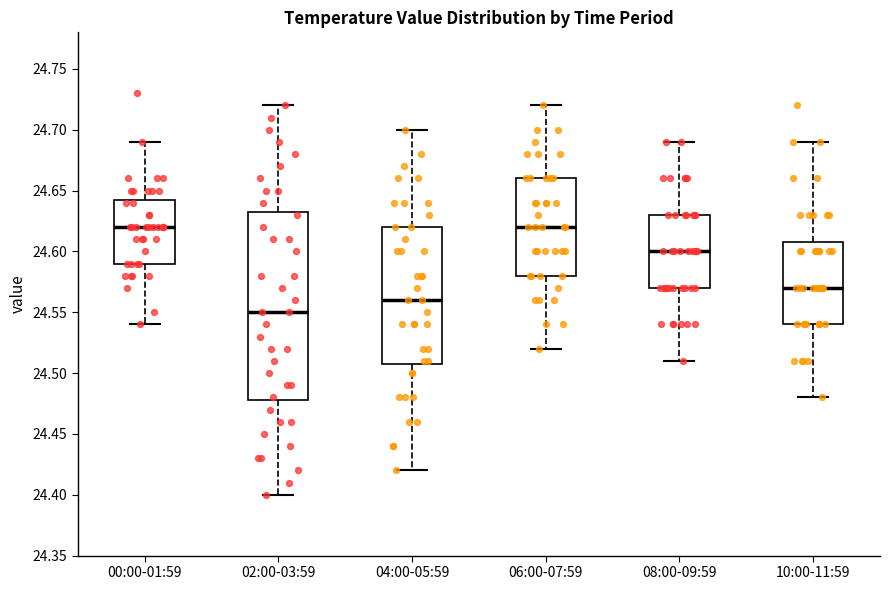

Where does the median line of the box for 08:00-09:59 sit on the y-axis? The values are not printed on the chart, so give them approximately, as read against the axis.

24.600